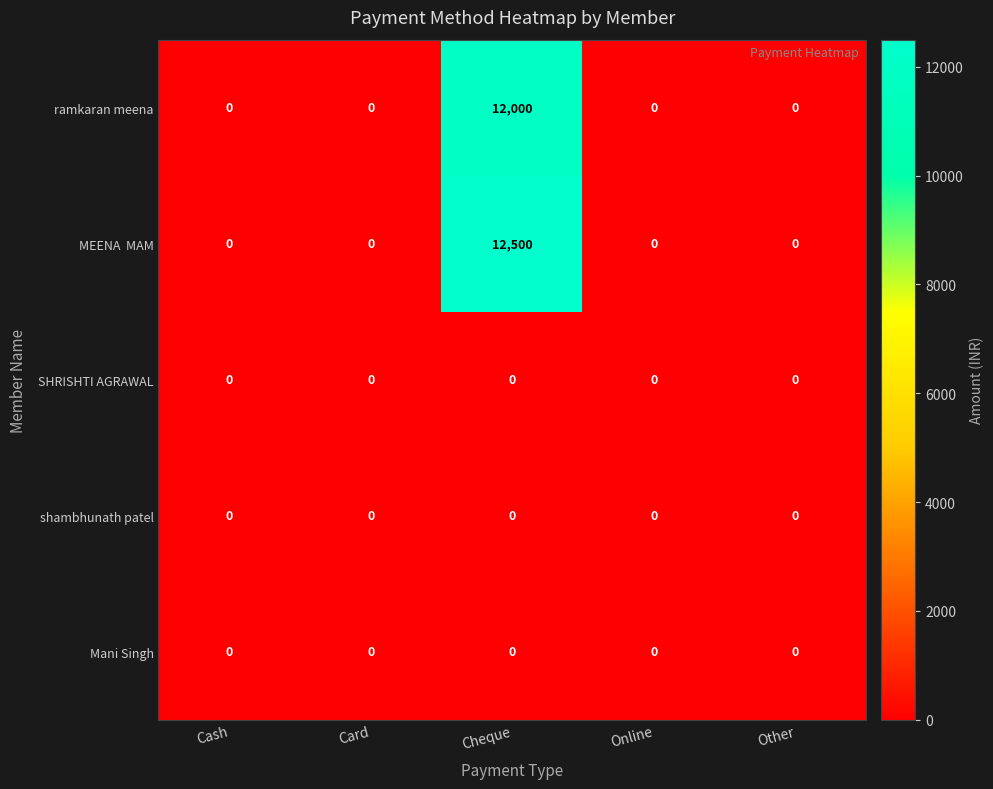

The value of SHRISHTI AGRAWAL at Cash is 0. True or false?

True